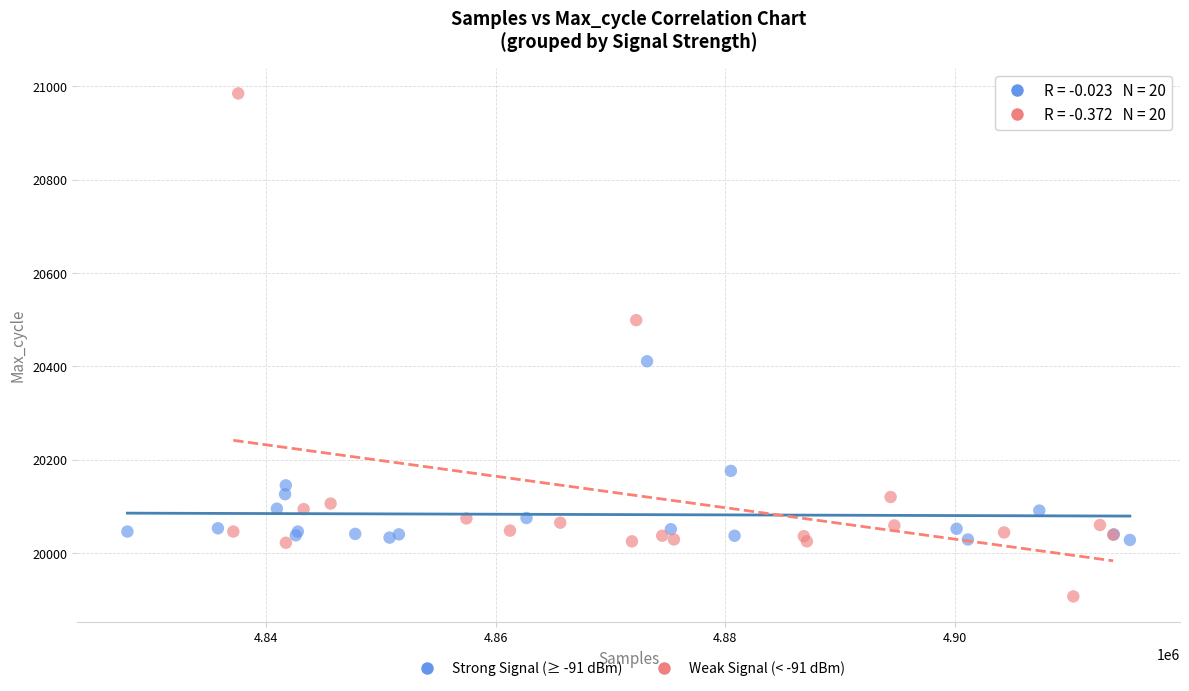

What are all the series names shown in the legend?

Strong Signal (≥ -91 dBm), Weak Signal (< -91 dBm)